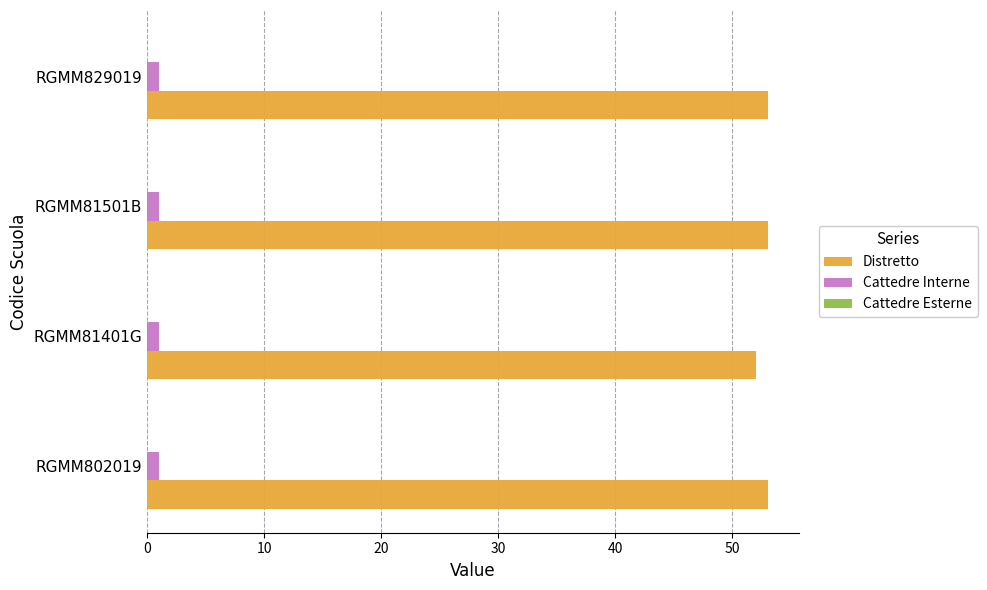

At how many categories does at least one series exceed 30?

4